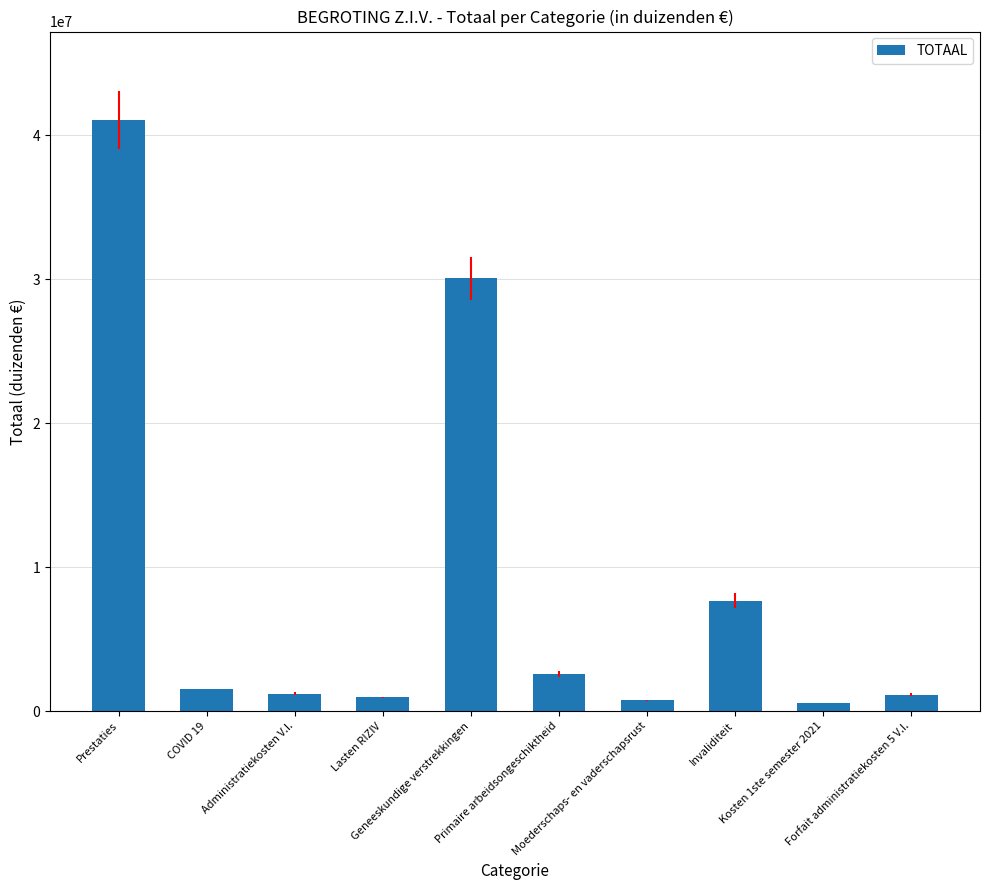

What is the greatest value displayed?

41061132